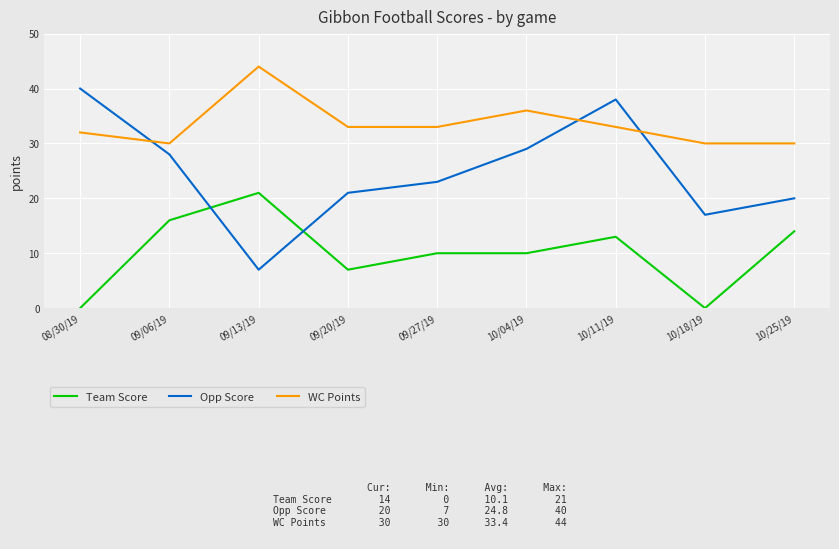

What is the difference between the highest and lowest values at 09/13/19?

37